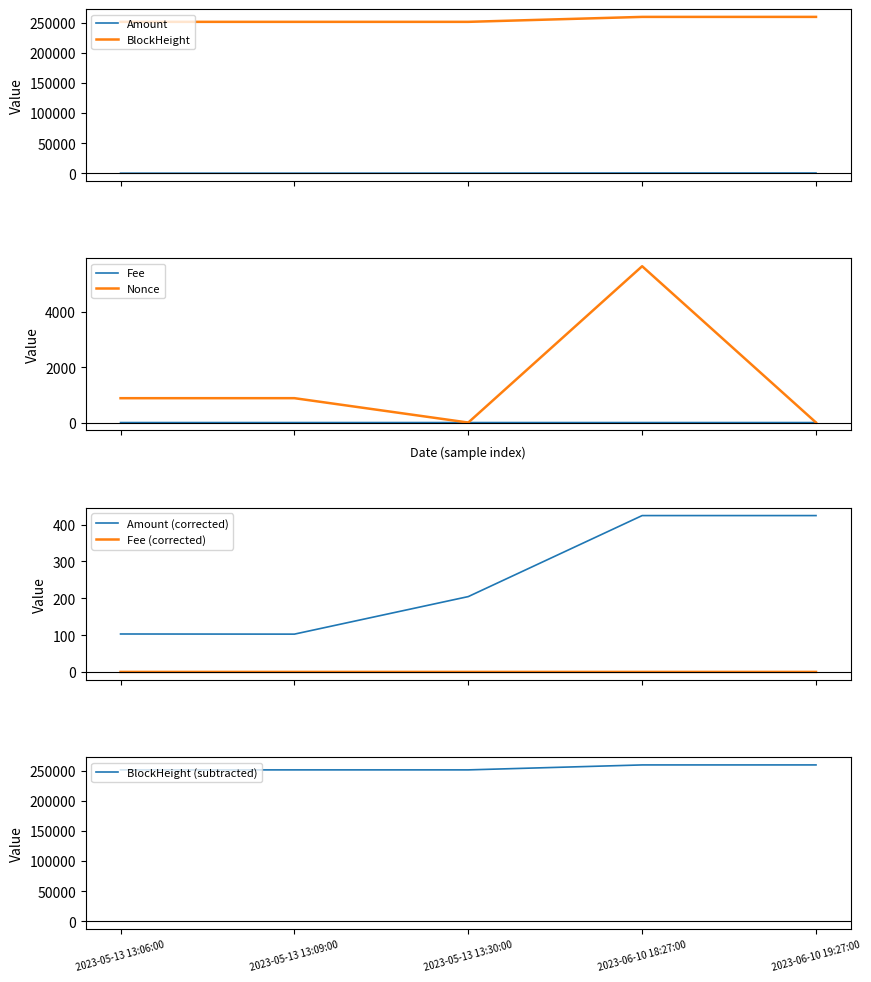

What is the spread (max minus min) of values at 2023-06-10 18:27:00?

259394.0